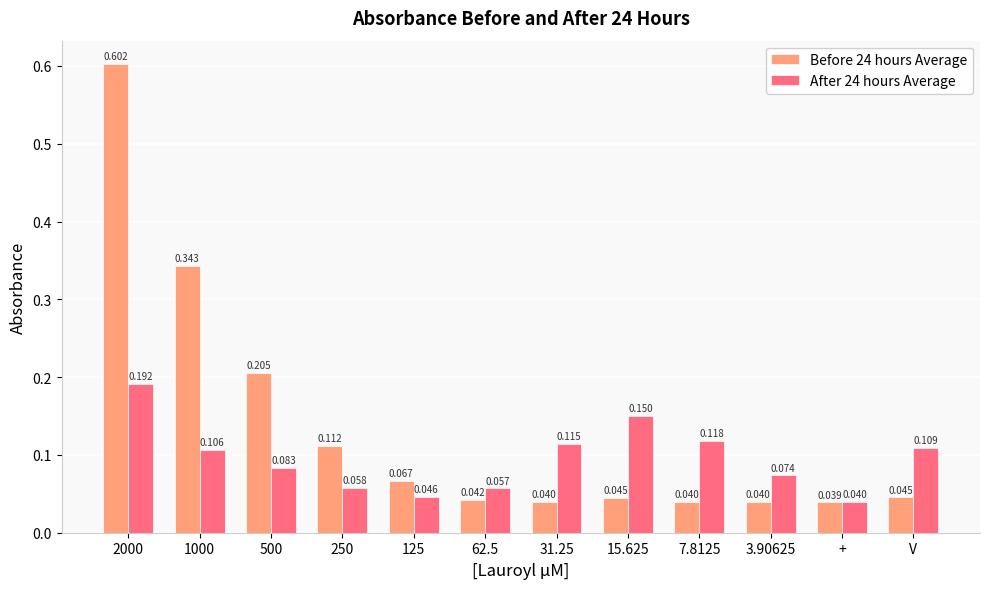

Does the chart contain any negative values?

No